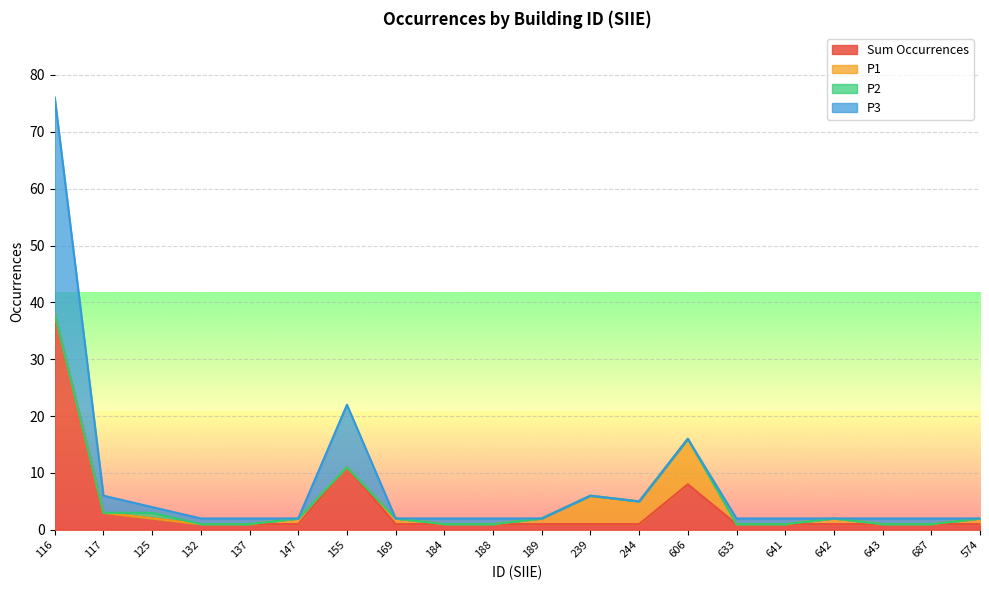

Between 641 and 137, which is larger?

641